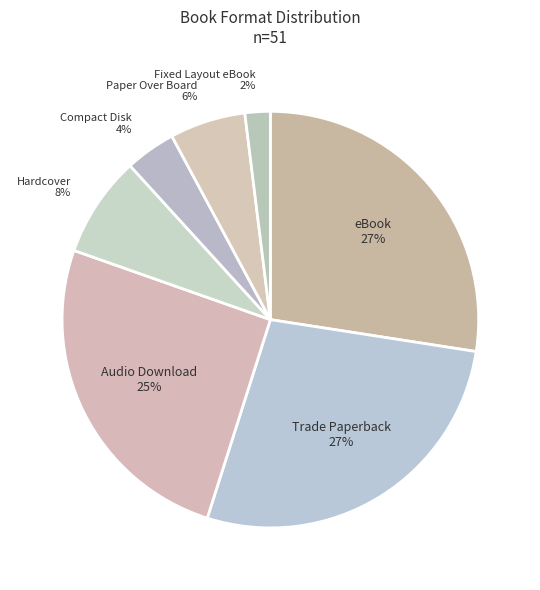

Is it true that Fixed Layout eBook is 2% of the pie?

True